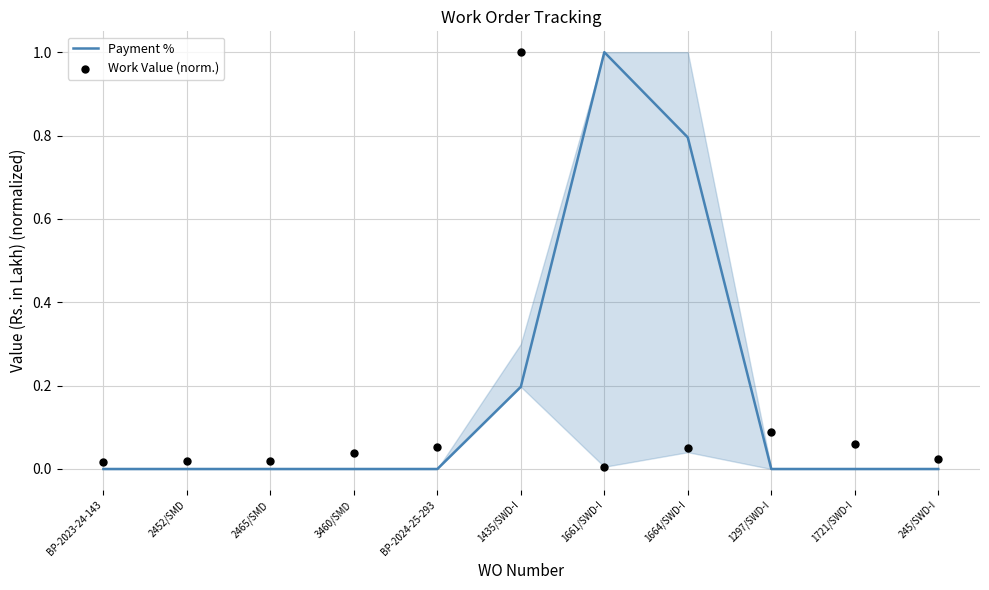

What are all the series names shown in the legend?

Payment %, Work Value (norm.)